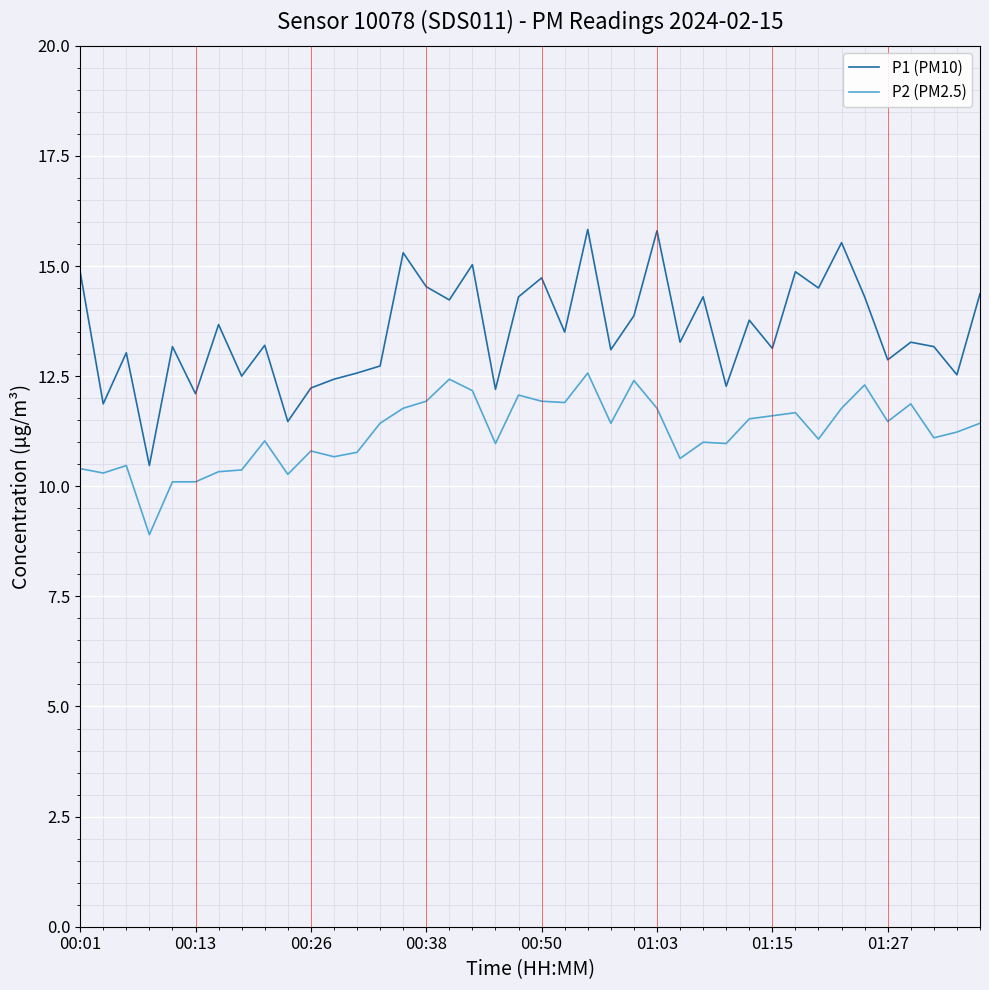

Which series has the largest total across all categories?

P1 (PM10)